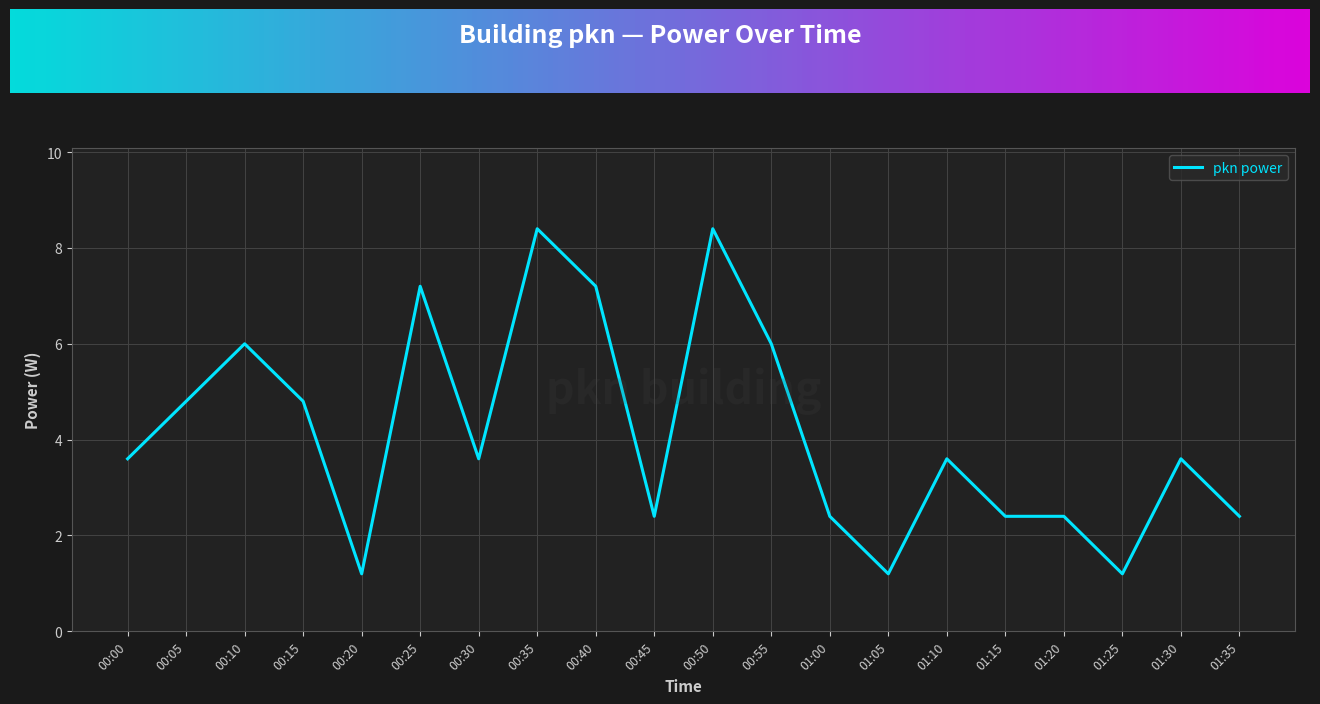

What position from the right is 00:40?

12